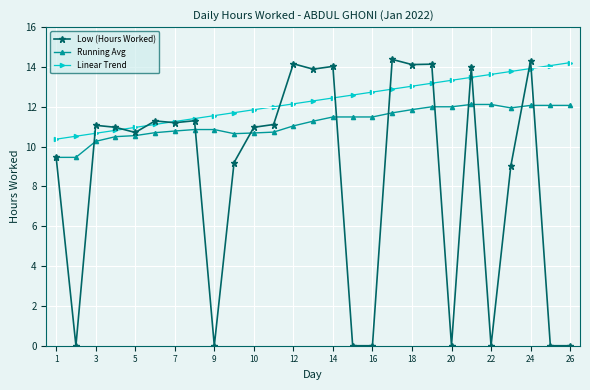

What is the difference between the maximum and second lowest values in the Running Avg series?

2.7